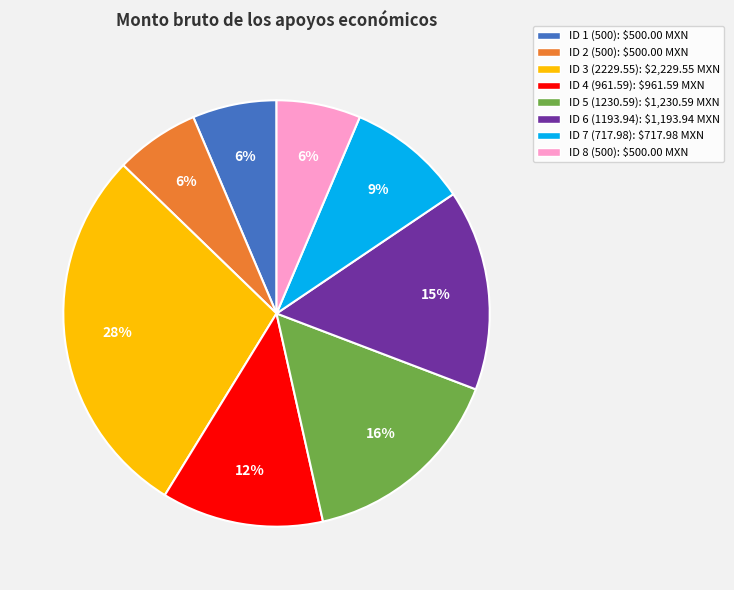

True or false: ID 3 (2229.55) accounts for 28% of the total.

True